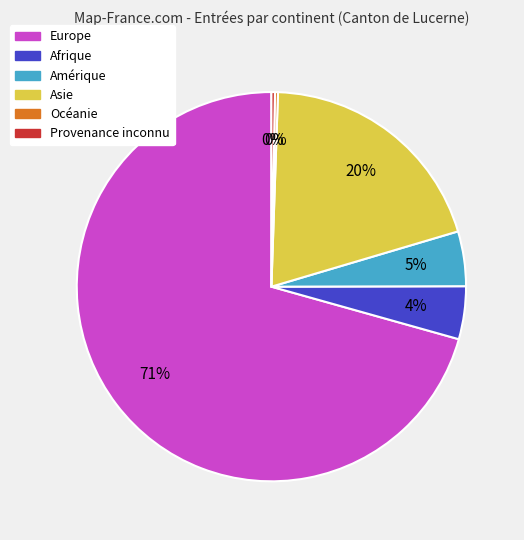

What percentage is the Amérique slice, to the nearest percent?

5%